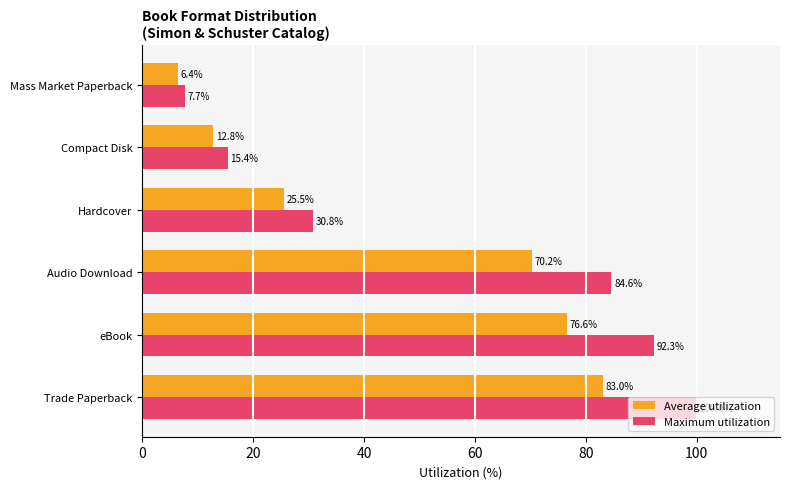

What is the average value of the Maximum utilization series?

55.1